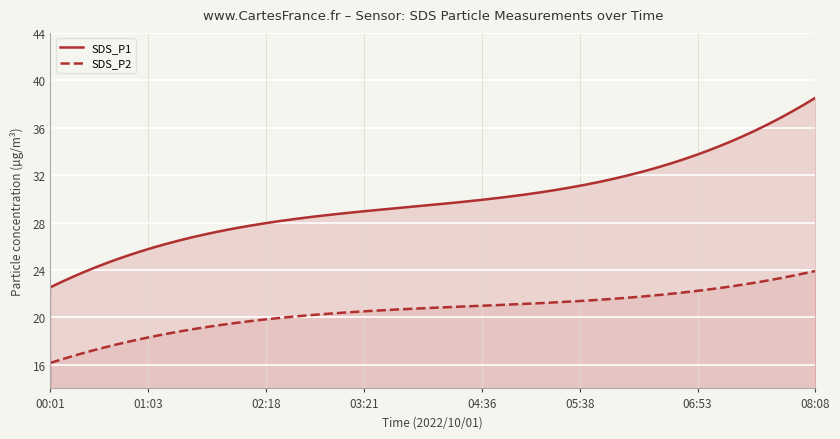

What is the sum of all SDS_P1 values?

11936.3